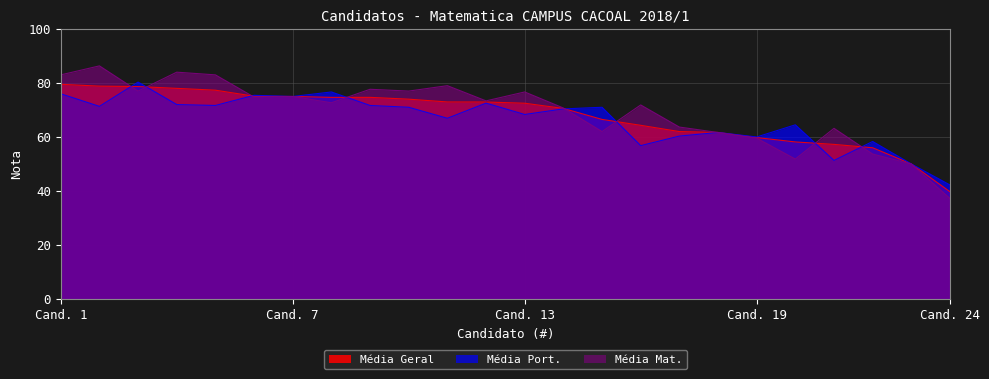

Where do Média Mat. and Média Port. first cross each other?

2 and 3